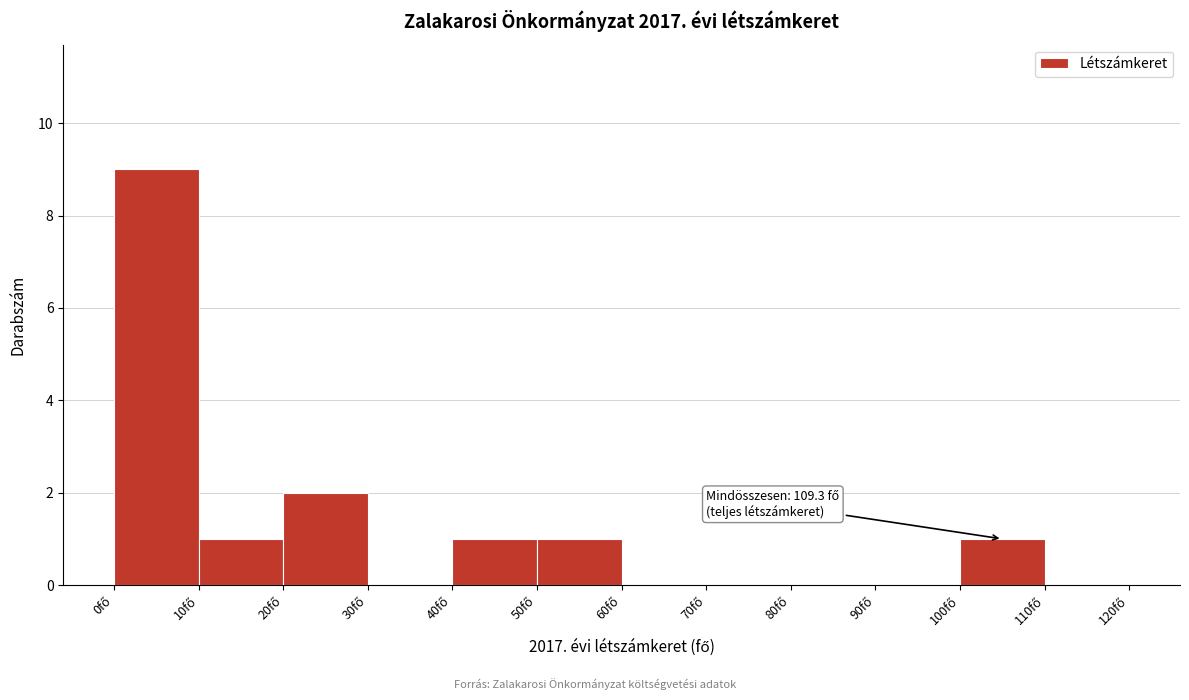

Over which range of the x-axis is the bar tallest?

0 to 10